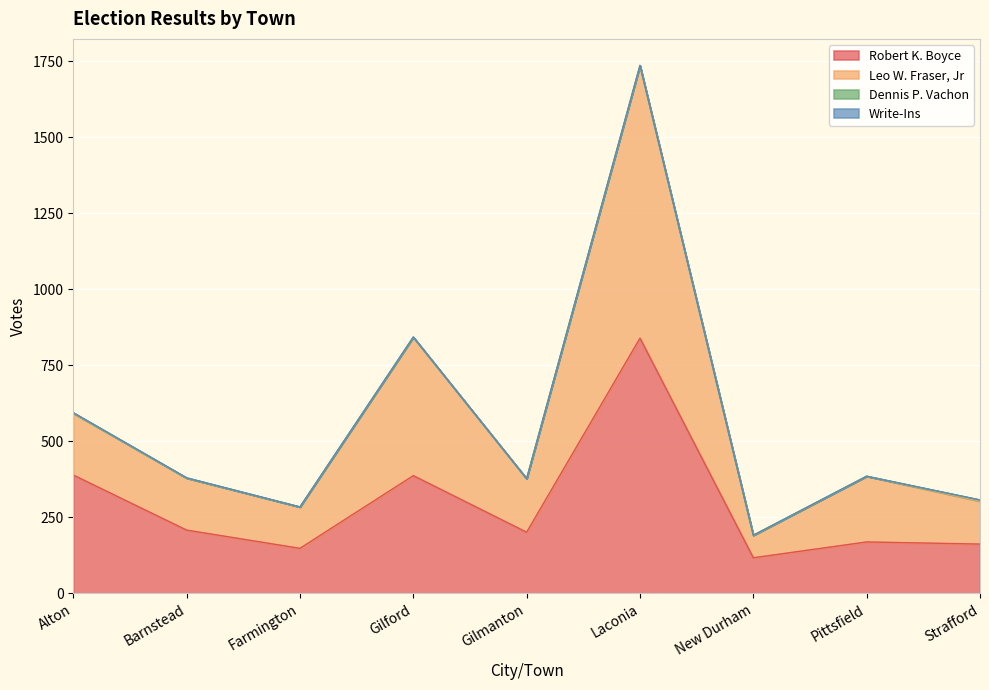

True or false: Robert K. Boyce and Leo W. Fraser, Jr intersect in this chart.

False